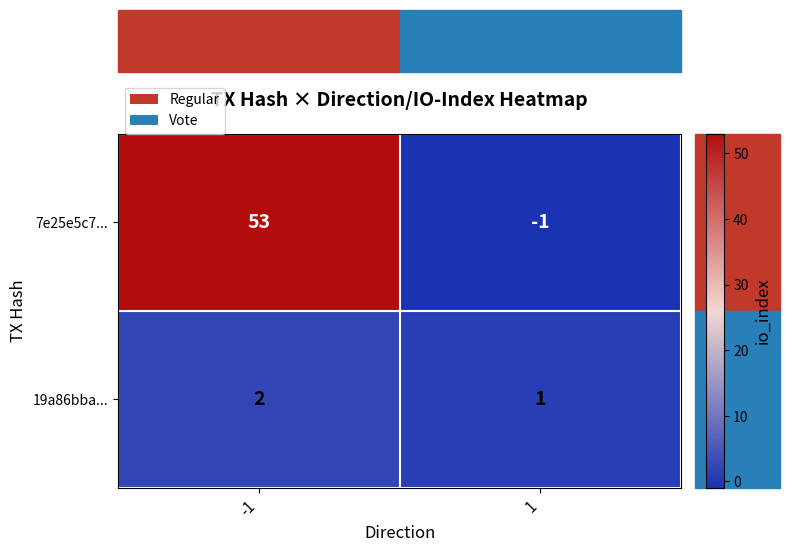

Which series changed the most between -1 and 1?

7e25e5c7...